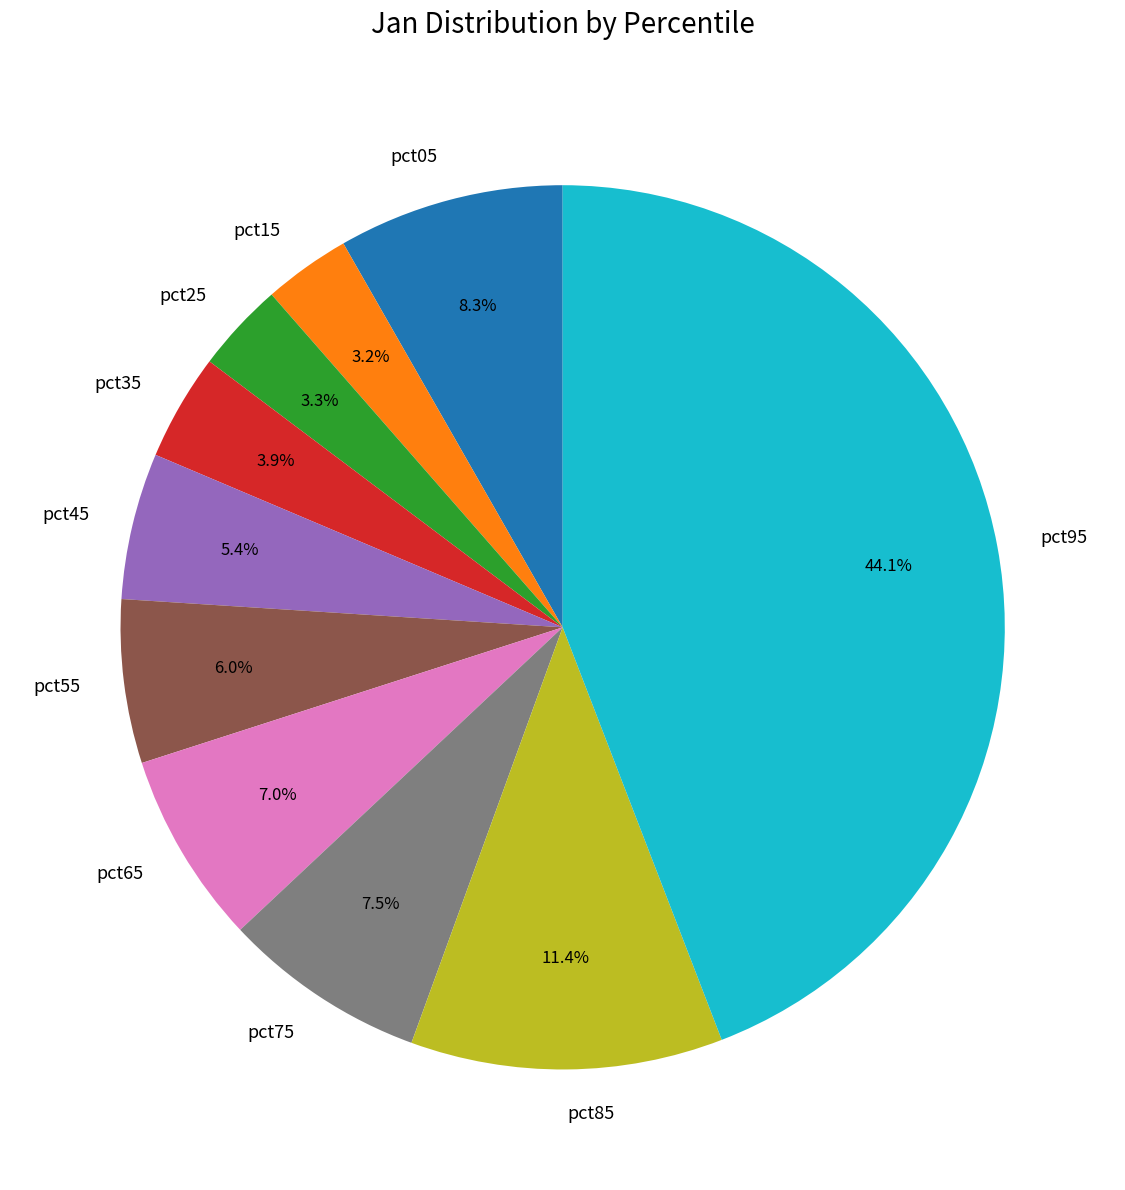

Is it true that pct45 is 1% of the pie?

False